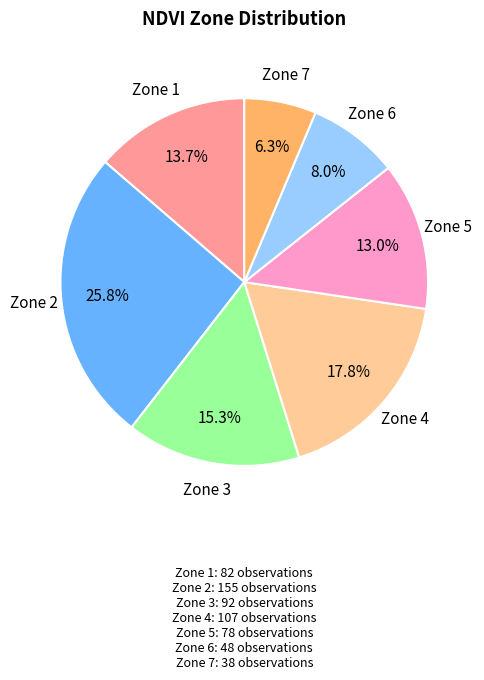

Is there a majority slice in this chart?

No